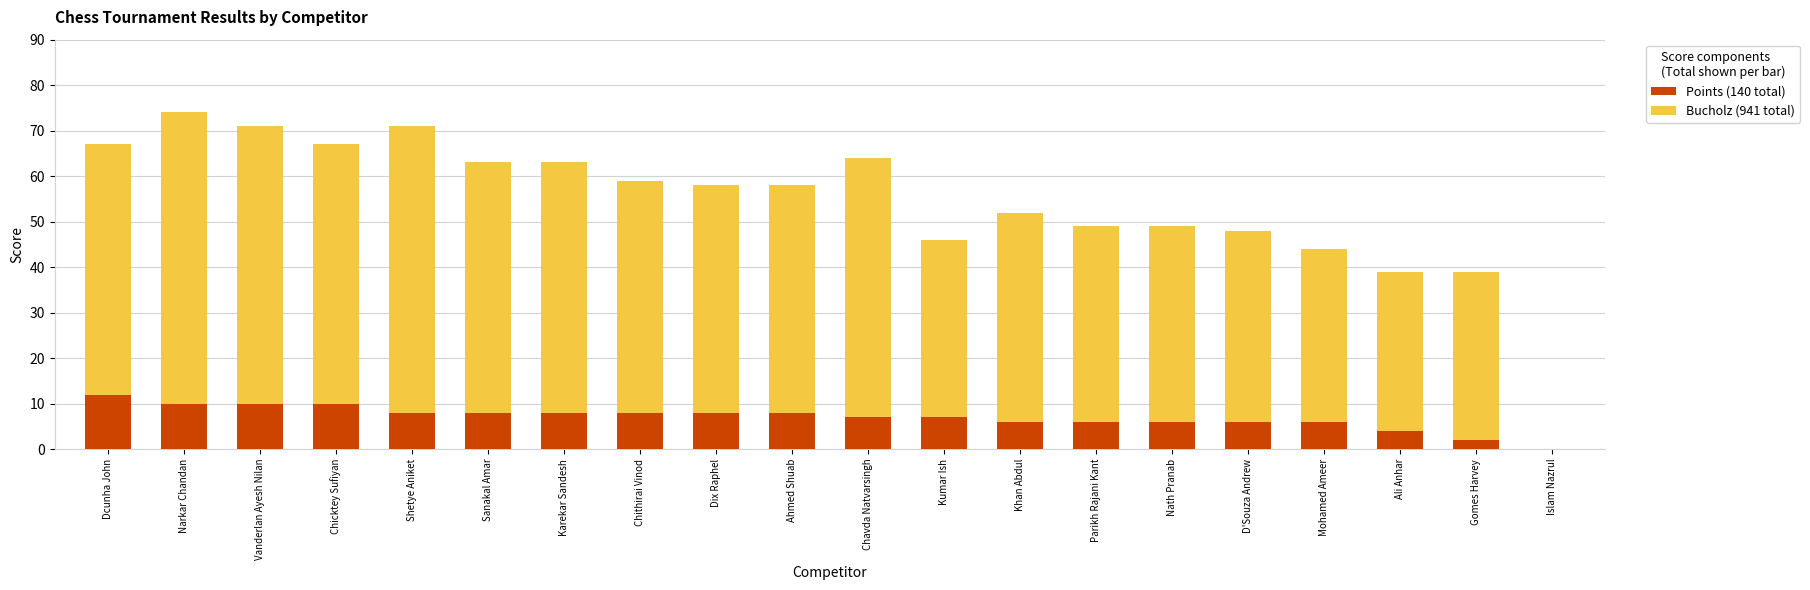

What is the total value across all series at Vanderlan Ayesh Nilan?

71